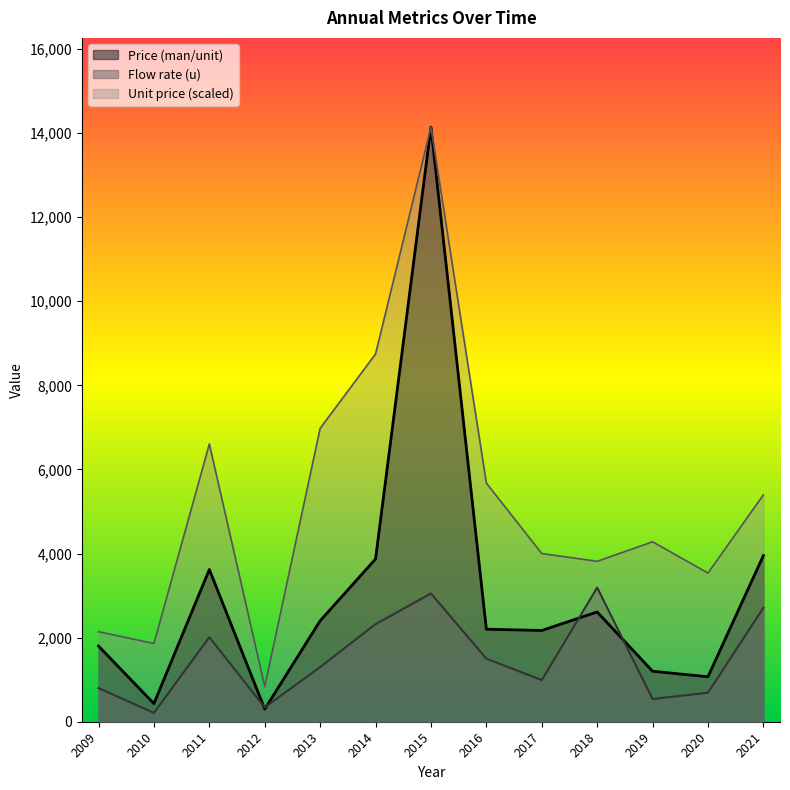

Reading left to right, what are all the values shown in this chart?

Price (man/unit): 2009=1800.0	2010=430.0	2011=3620.0	2012=300.0	2013=2400.0	2014=3870.0	2015=14140.0	2016=2200.0	2017=2170.0	2018=2610.0	2019=1200.0	2020=1070.0	2021=3950.0
Flow rate (u): 2009=800.0	2010=210.0	2011=2010.0	2012=340.0	2013=1300.0	2014=2320.0	2015=3050.0	2016=1500.0	2017=990.0	2018=3190.0	2019=540.0	2020=690.0	2021=2710.0
Unit price (man/u): 2009=2139.6	2010=1860.5	2011=6604.9	2012=837.2	2013=6977.0	2014=8744.5	2015=14140.0	2016=5674.6	2017=4000.1	2018=3814.1	2019=4279.2	2020=3535.0	2021=5395.5